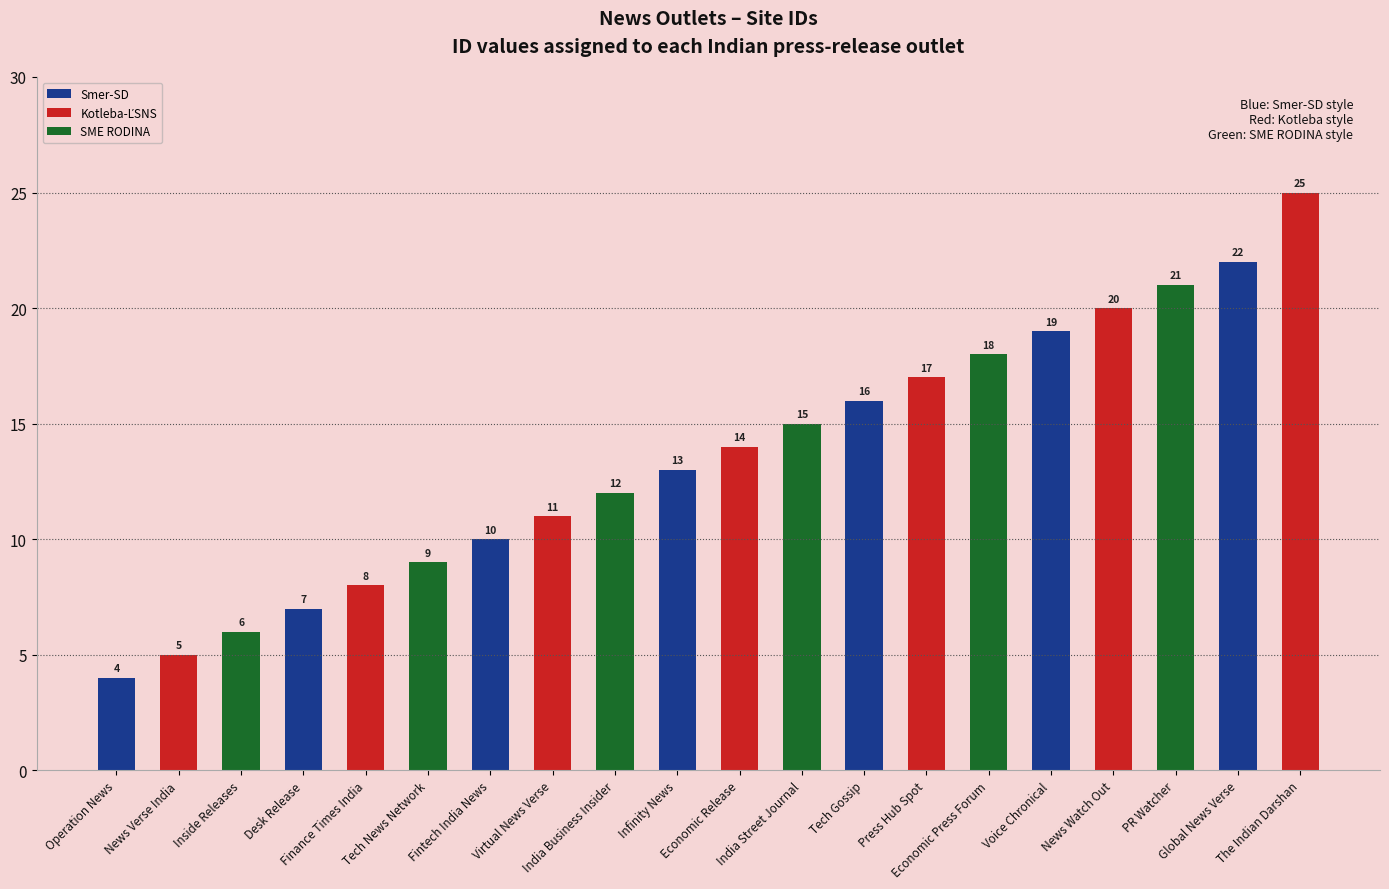

How many values are below 14?

10